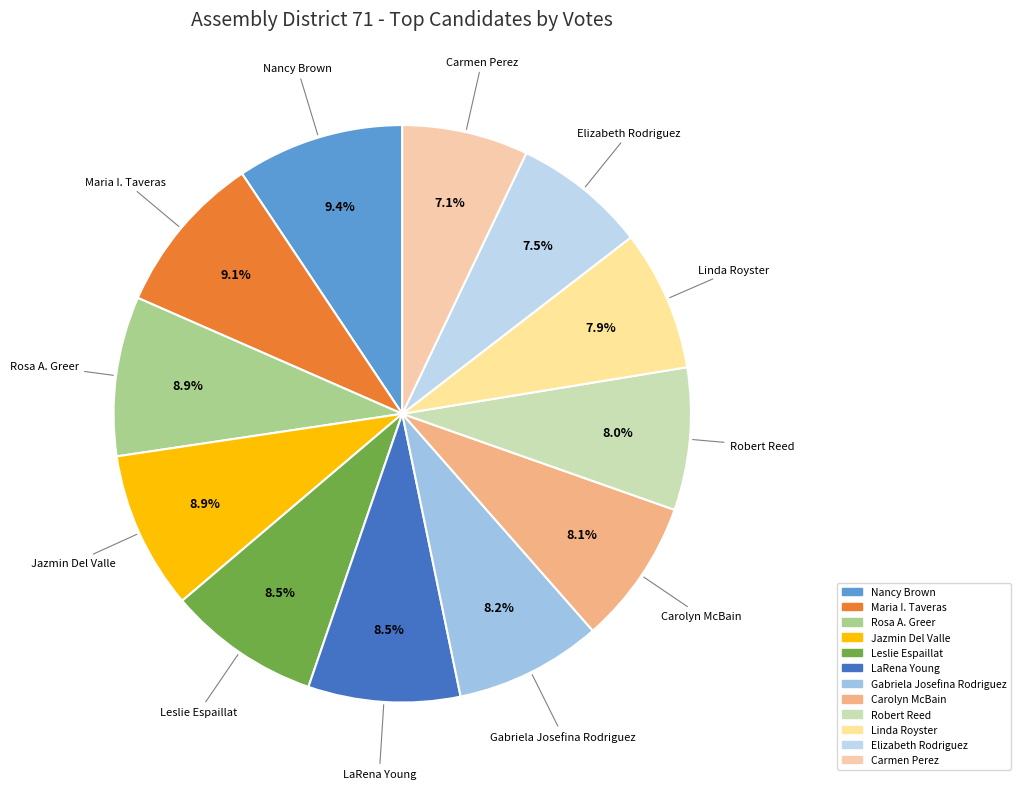

To the nearest percent, what portion does Carmen Perez represent?

7%